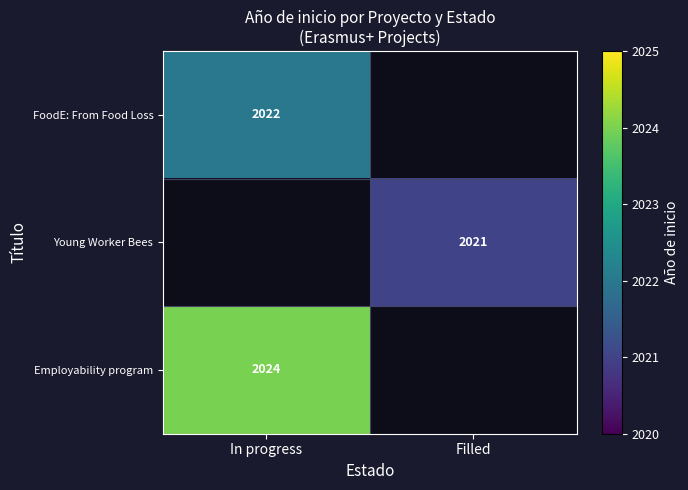

True or false: Employability program has a value of 2024 at In progress.

True